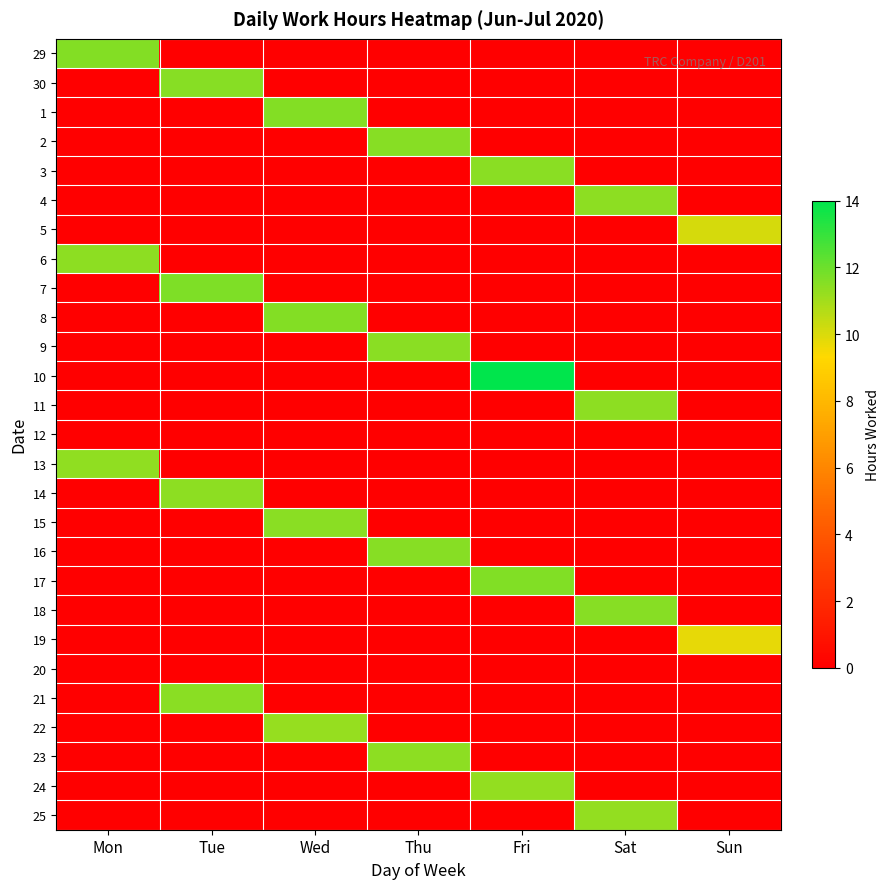

What is the total value across all series at Mon?

34.3